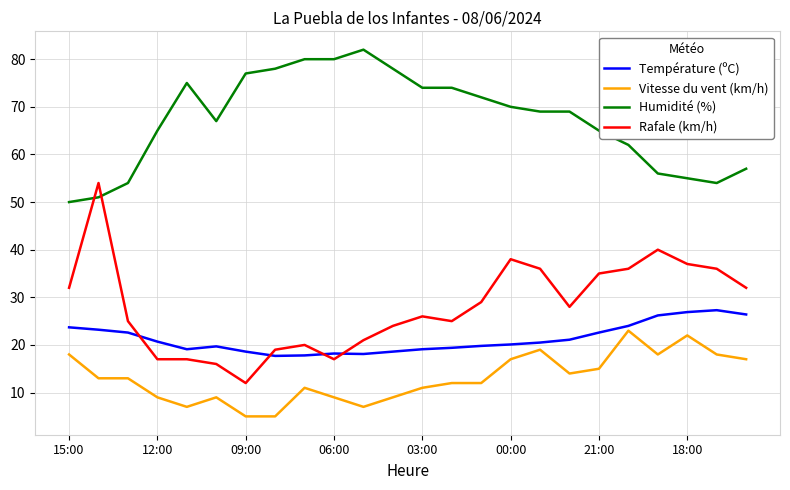

Which series ends up on top after the final intersection of Rafale (km/h) and Humidité (%)?

Humidité (%)